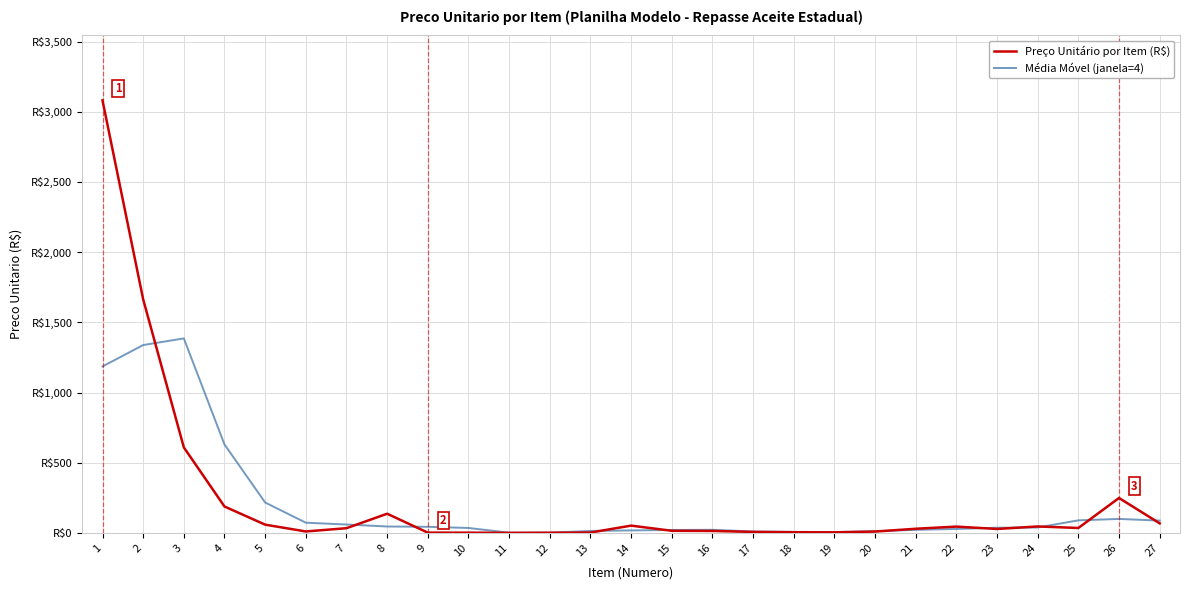

True or false: Média Móvel (janela=4) and Preço Unitário por Item (R$) cross at least once.

True